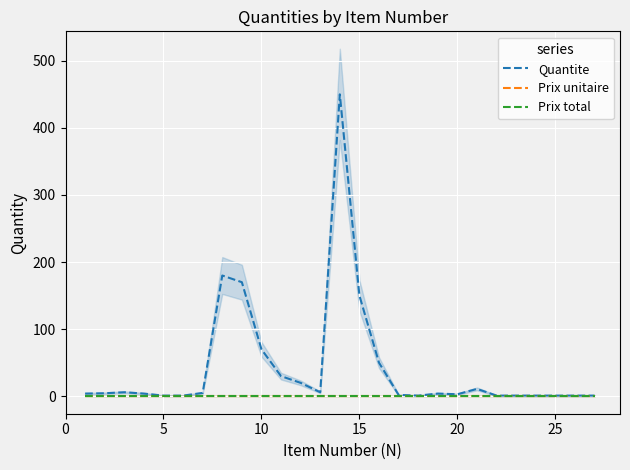

Reading right to left, extract all data points from this chart.

Quantite: 1.0	1.0	1.0	1.0	1.0	1.0	11.0	3.0	4.0	1.0	2.0	50.0	150.0	450.0	6.0	20.0	30.0	70.0	170.0	180.0	5.0	1.0	1.0	4.0	6.0	4.5	4.0
Prix unitaire: 0.0	0.0	0.0	0.0	0.0	0.0	0.0	0.0	0.0	0.0	0.0	0.0	0.0	0.0	0.0	0.0	0.0	0.0	0.0	0.0	0.0	0.0	0.0	0.0	0.0	0.0	0.0
Prix total: 0.0	0.0	0.0	0.0	0.0	0.0	0.0	0.0	0.0	0.0	0.0	0.0	0.0	0.0	0.0	0.0	0.0	0.0	0.0	0.0	0.0	0.0	0.0	0.0	0.0	0.0	0.0